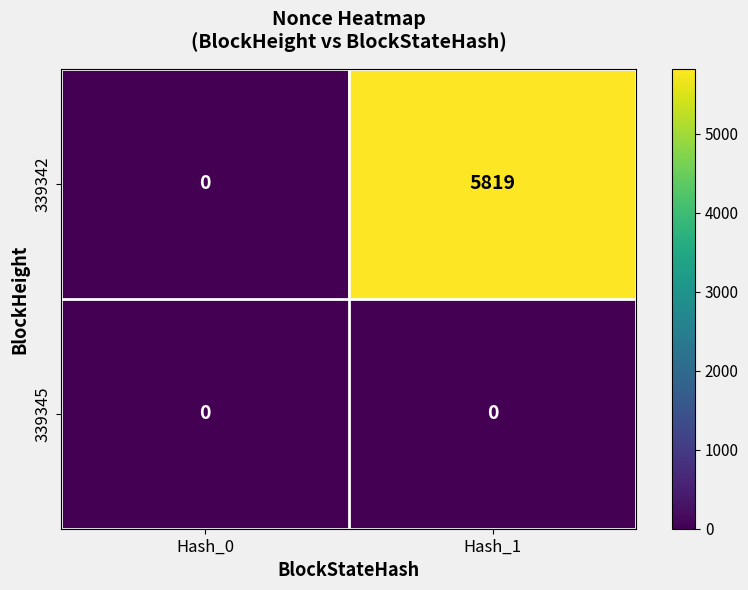

What is the total value across all series at Hash_1?

5819